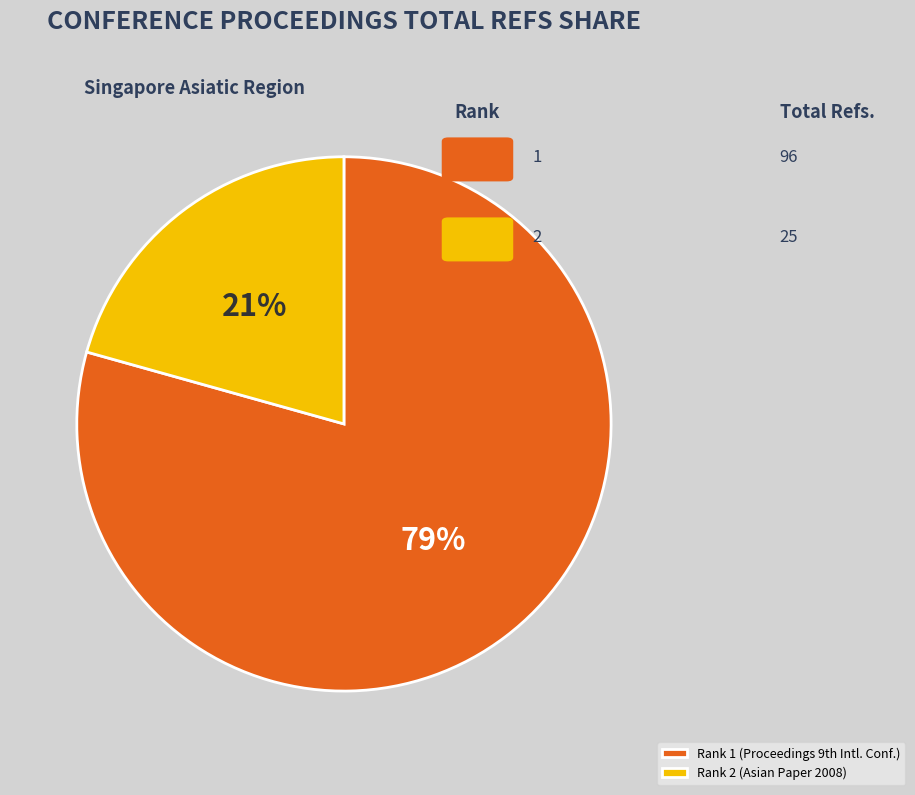

To the nearest percent, what is the average slice percentage?

50%